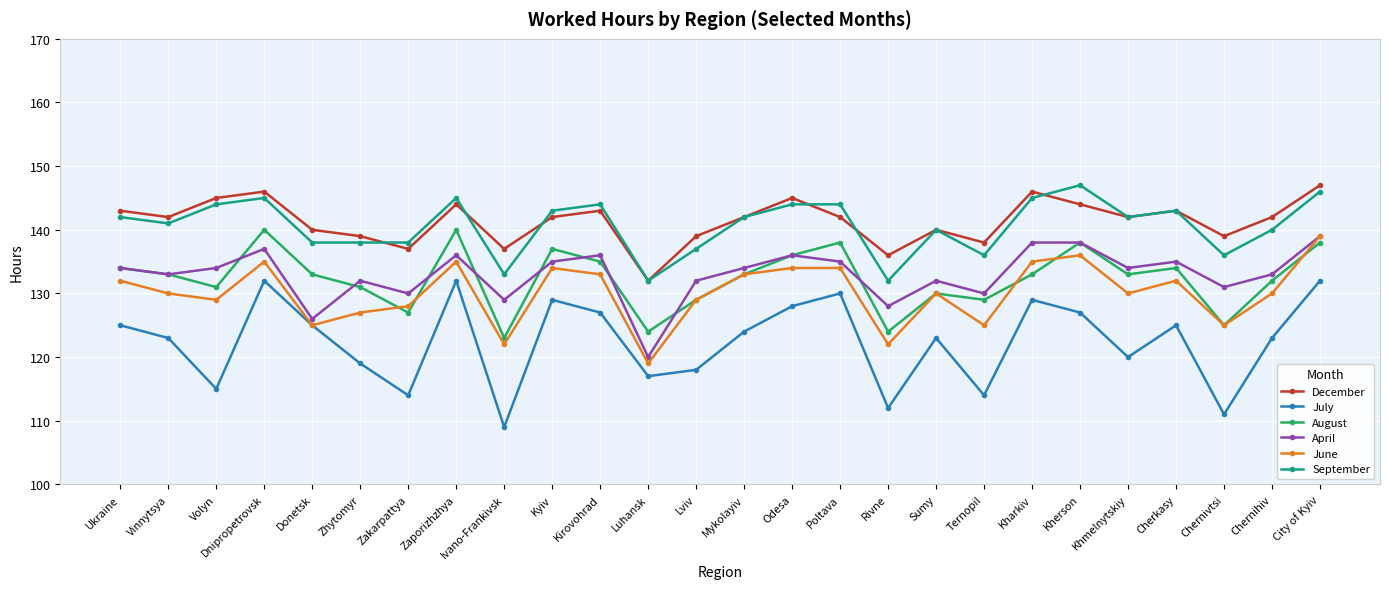

Is the value of June at Vinnytsya greater than the value of August at Volyn?

No